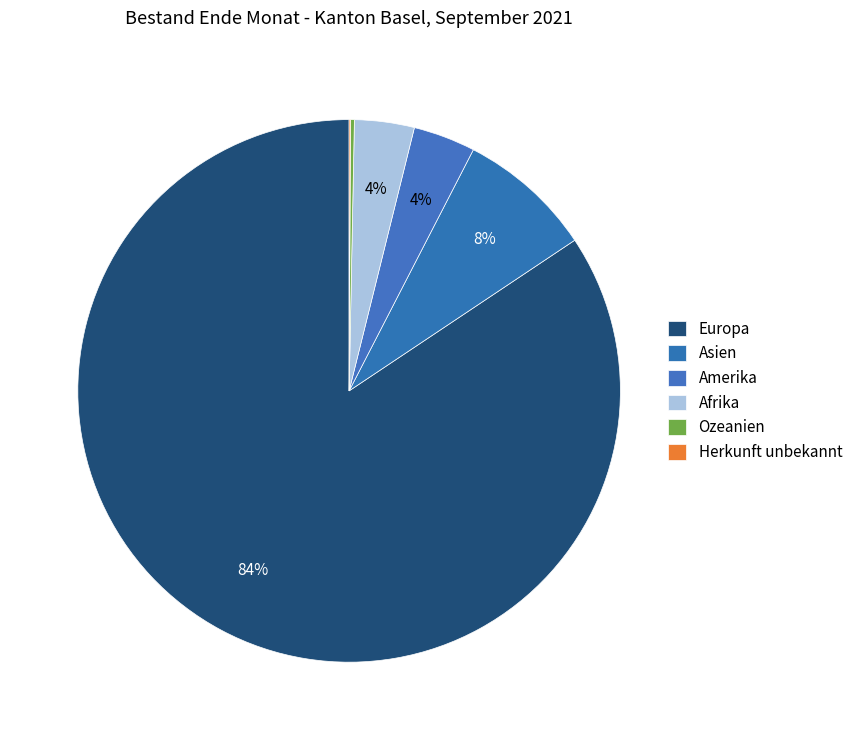

Does Europa account for over 50% of the chart?

Yes